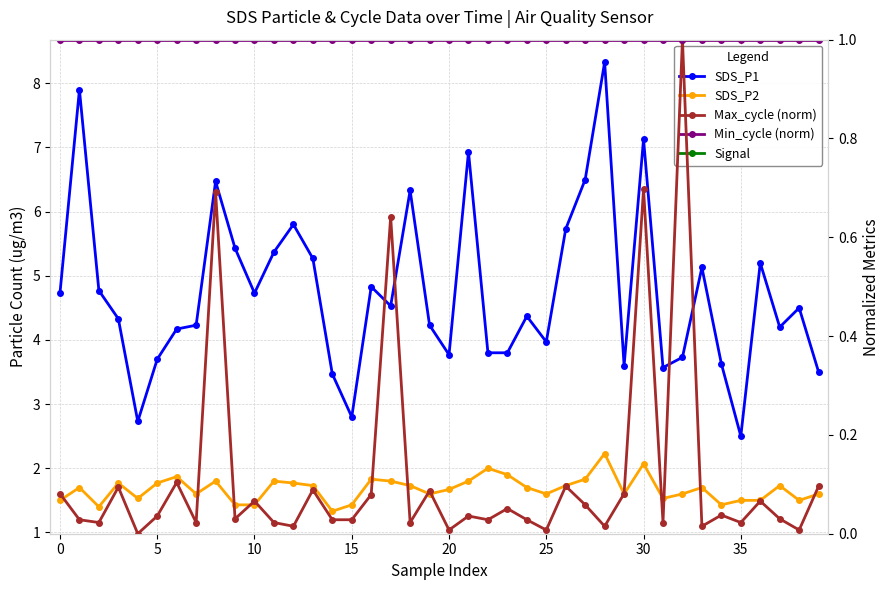

What is the average value of the Min_cycle (norm) series?

1.0